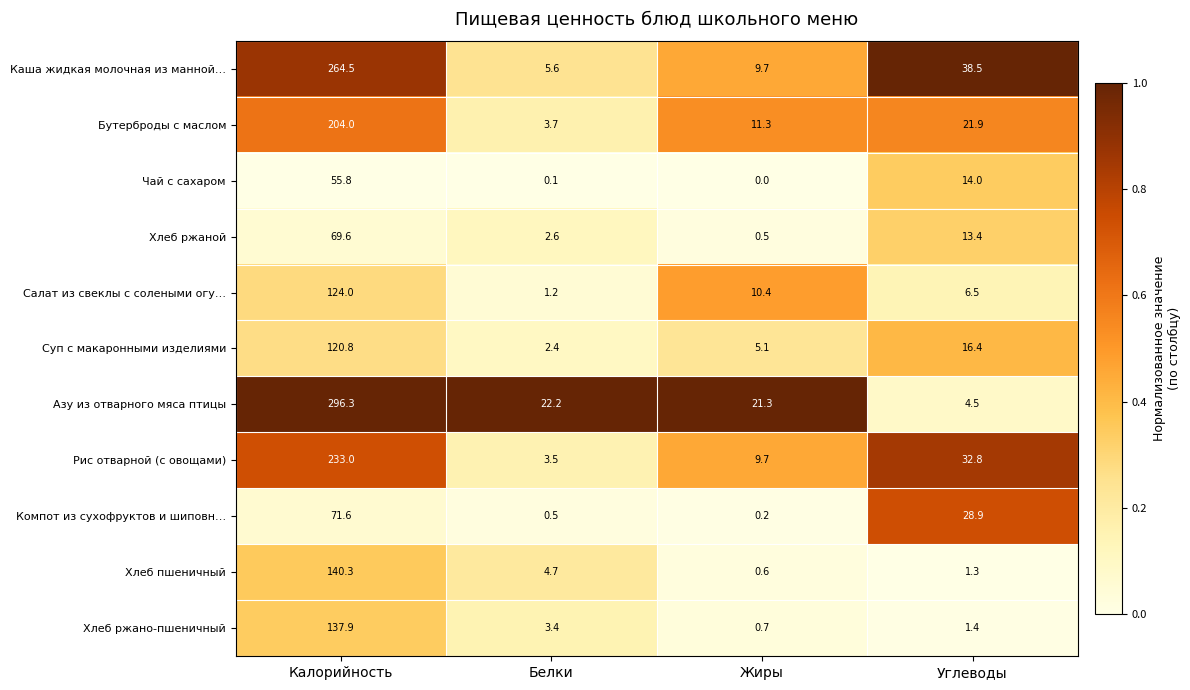

Which category has the highest value in the Рис отварной (с овощами) series?

Калорийность